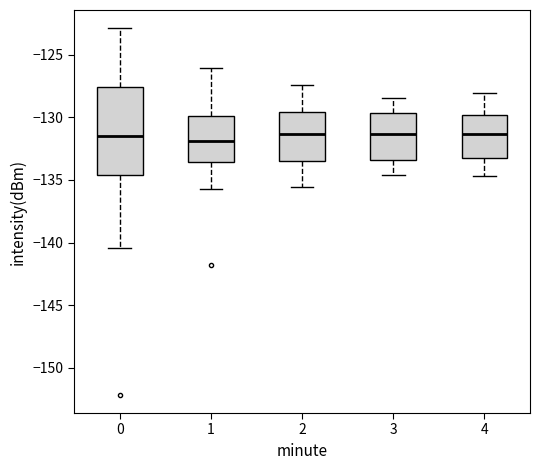

Where does the lower whisker of the box at x = 0 end on the y-axis? The values are not printed on the chart, so give them approximately, as read against the axis.

-140.5